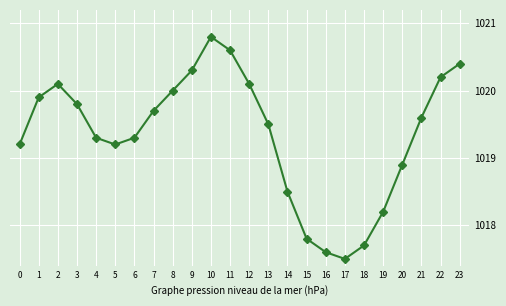

Reading left to right, what are all the values shown in this chart?

0=1019.2	1=1019.9	2=1020.1	3=1019.8	4=1019.3	5=1019.2	6=1019.3	7=1019.7	8=1020.0	9=1020.3	10=1020.8	11=1020.6	12=1020.1	13=1019.5	14=1018.5	15=1017.8	16=1017.6	17=1017.5	18=1017.7	19=1018.2	20=1018.9	21=1019.6	22=1020.2	23=1020.4